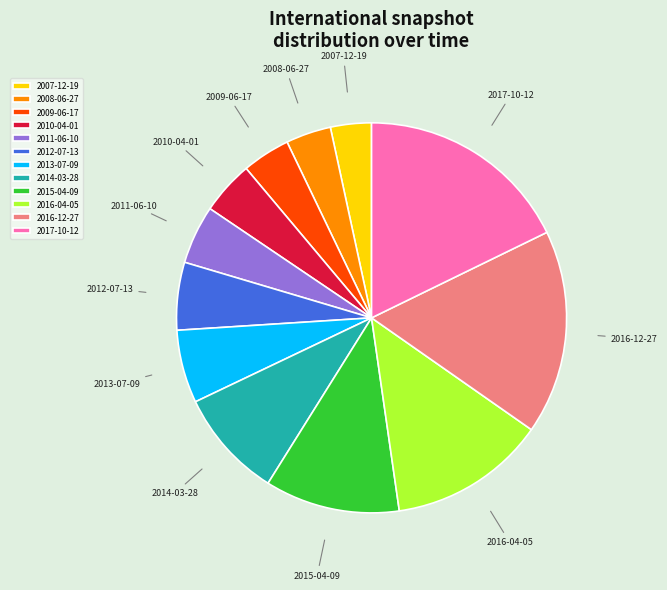

What is the largest slice in the pie chart?

2017-10-12